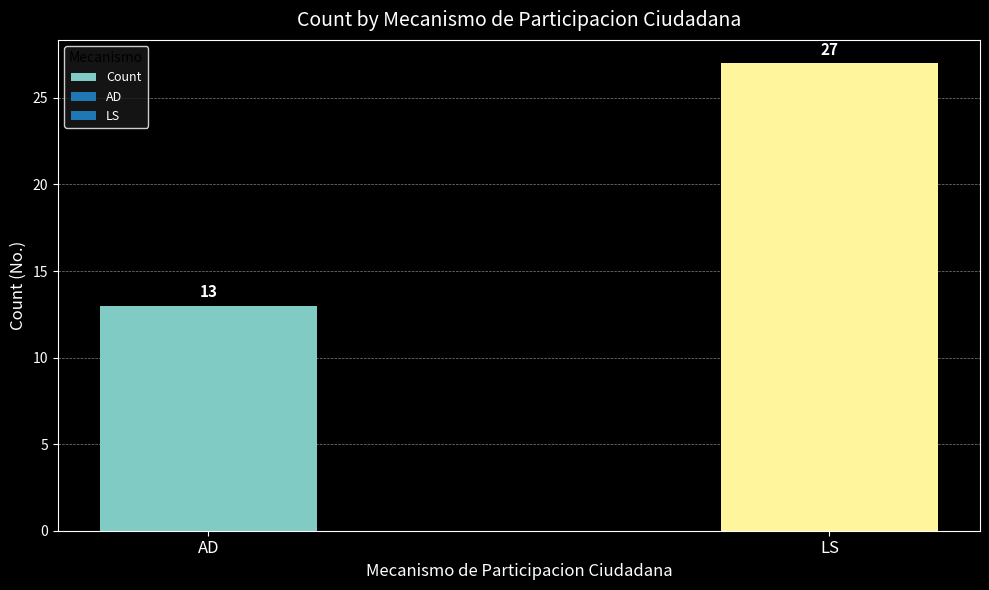

How many bars are there in total?

2